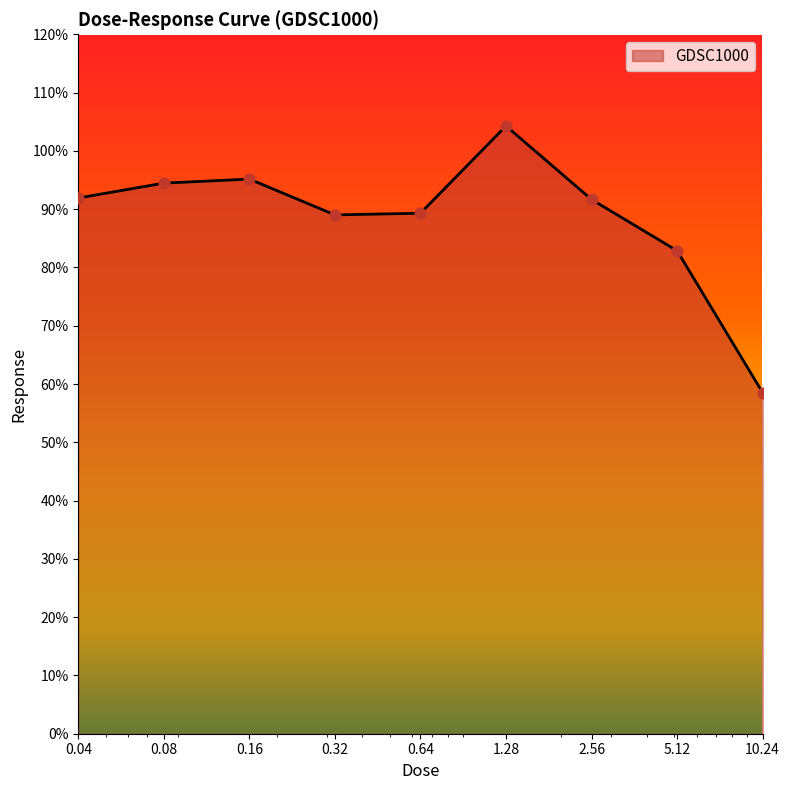

What is the smallest value displayed?

58.5